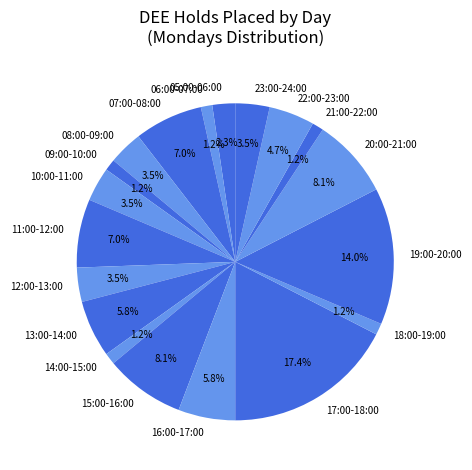

How many slices are in this pie chart?

19